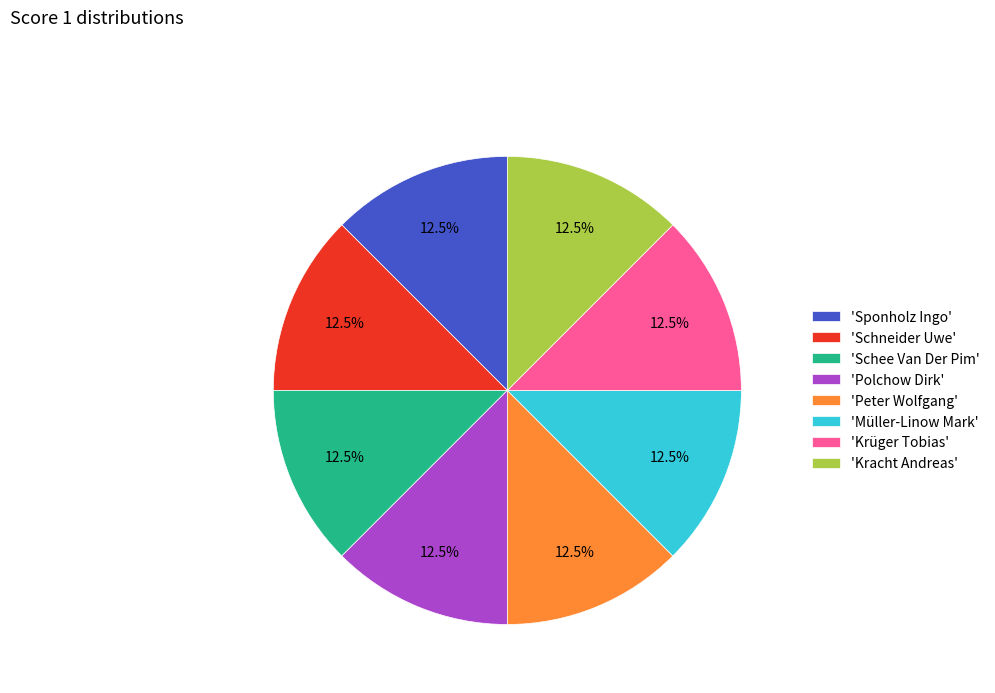

How much of the chart is everything except 'Sponholz Ingo'?

87.5%